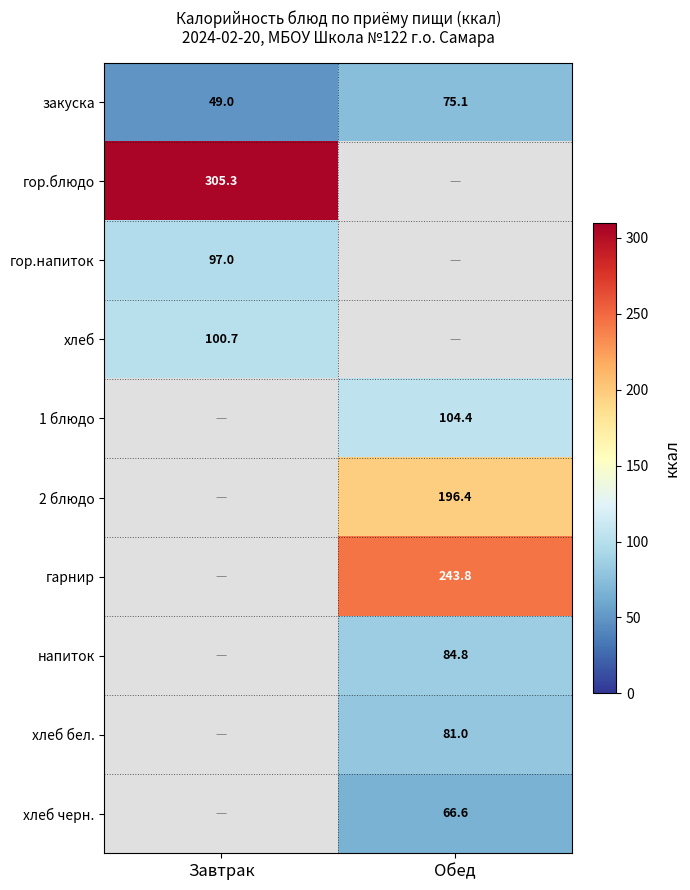

Which series has the widest spread of values?

закуска